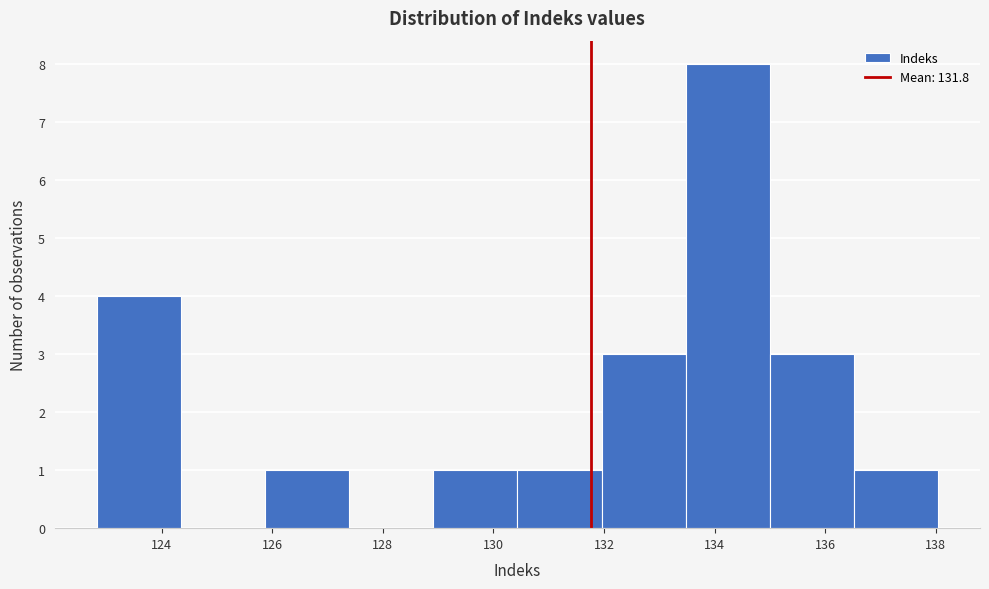

How tall is the bar that spans 135.0 to 136.6 on the x-axis? Neither the bar edges nor the heights are printed on the chart, so give them approximately, as read against the axes.

3